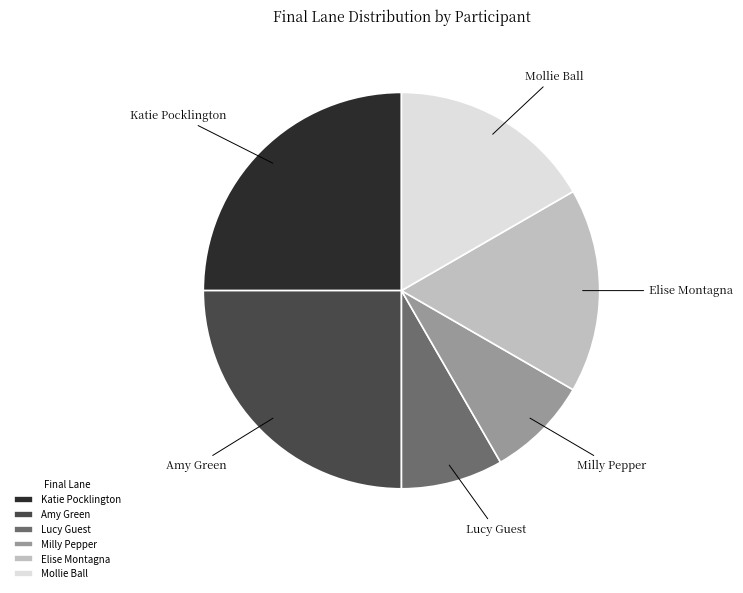

Between Katie Pocklington and Mollie Ball, which is larger?

Katie Pocklington